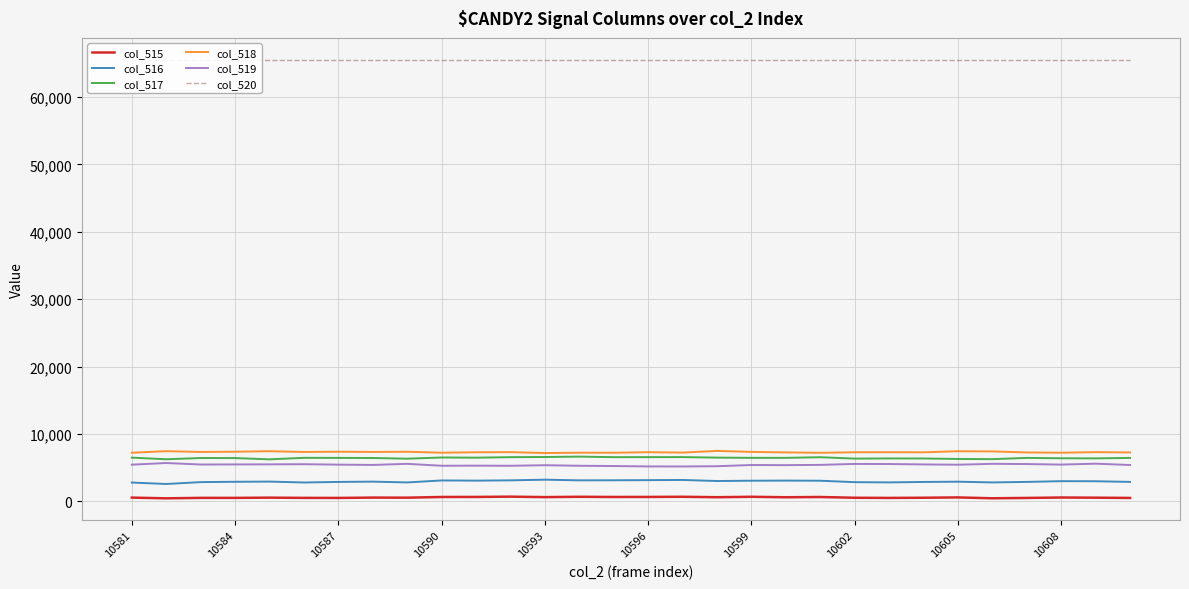

True or false: col_516 and col_515 intersect in this chart.

False